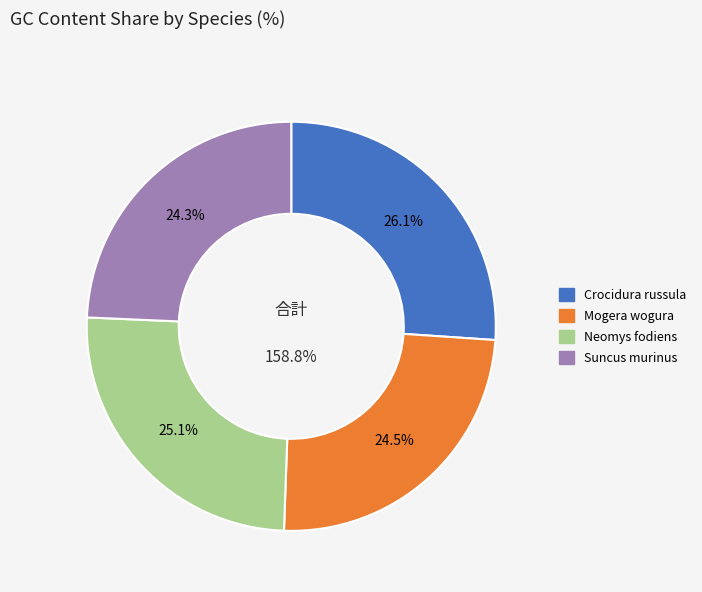

To the nearest percent, what portion does Mogera wogura represent?

24%